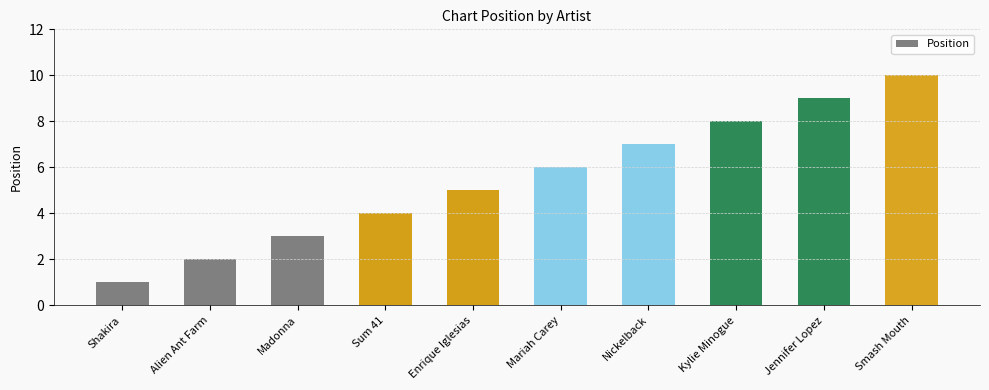

What is the maximum value shown in the chart?

10